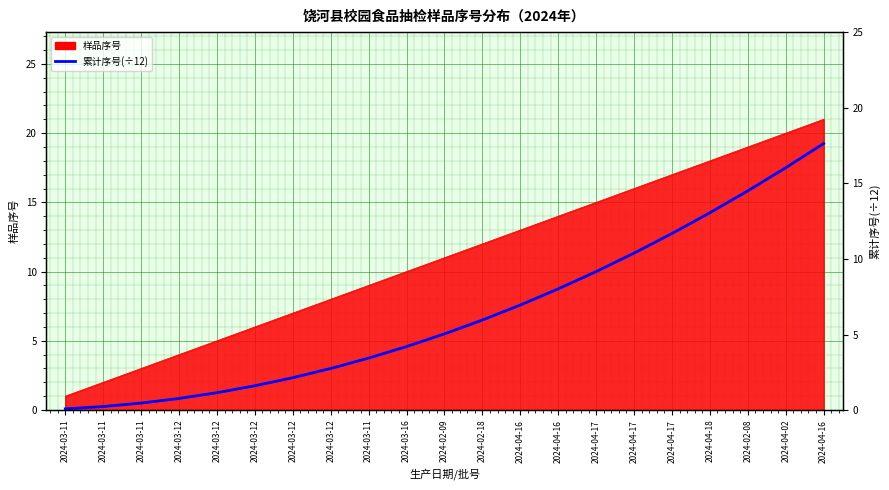

Approximately how many times larger is the value at 2024-03-12 compared to 2024-03-12?

0.8